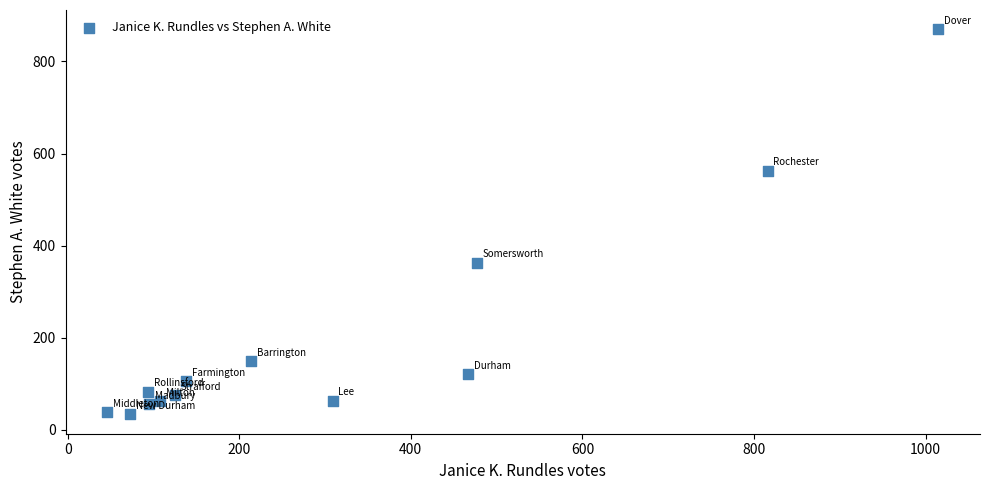

What Y value in the scatter plot is closest to 451?

362